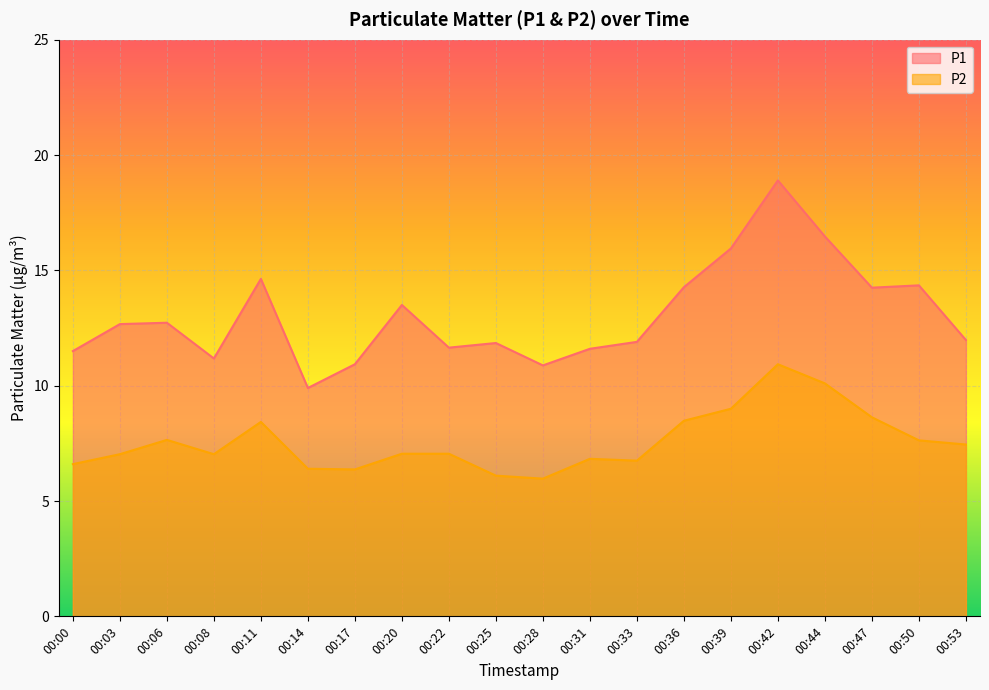

At which label does P2 first exceed 7?

00:03